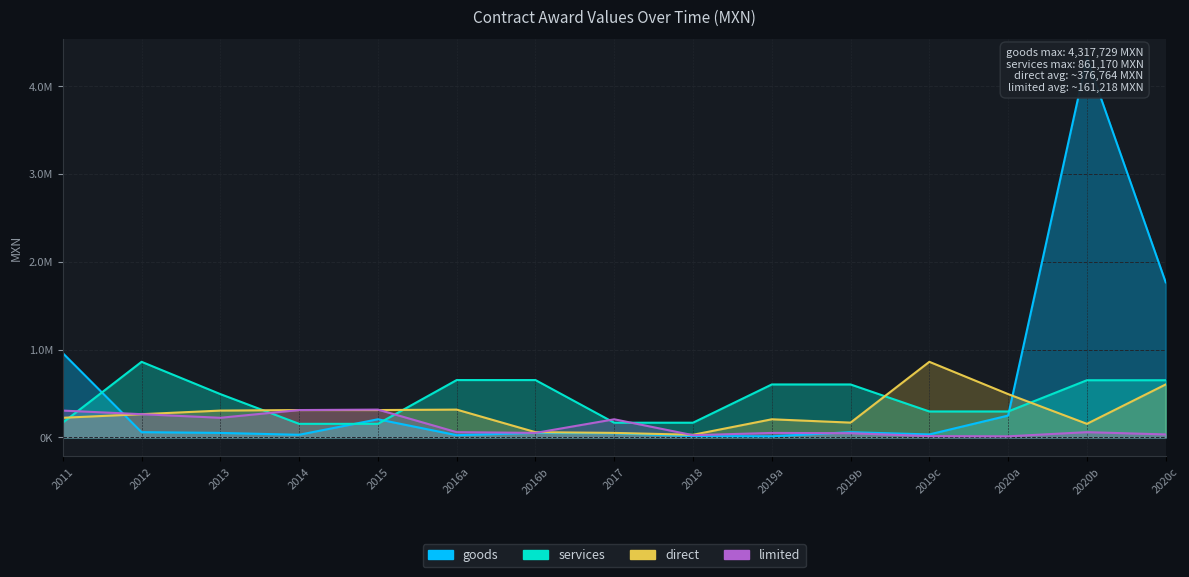

Which series has the largest range (max minus min)?

goods